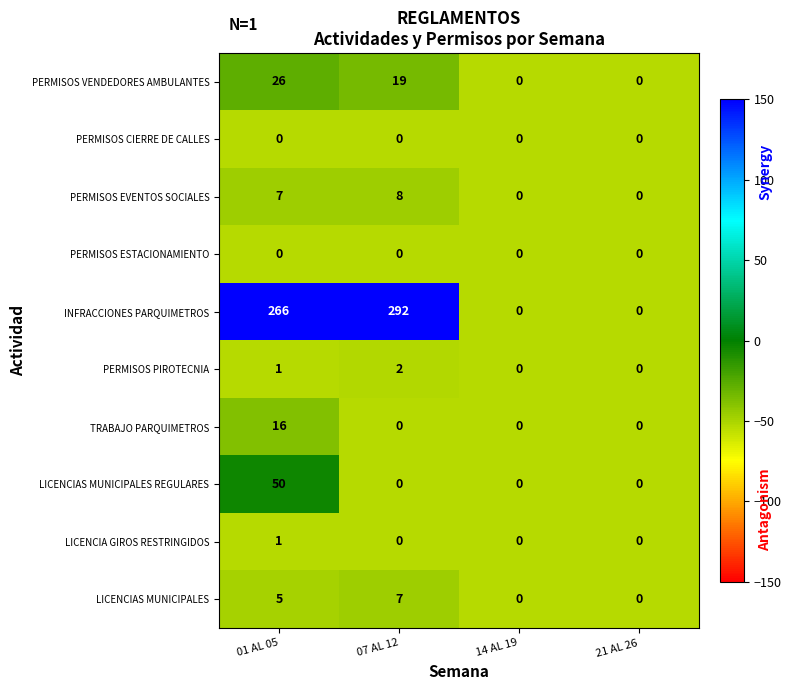

Which series has the largest total across all categories?

INFRACCIONES PARQUIMETROS